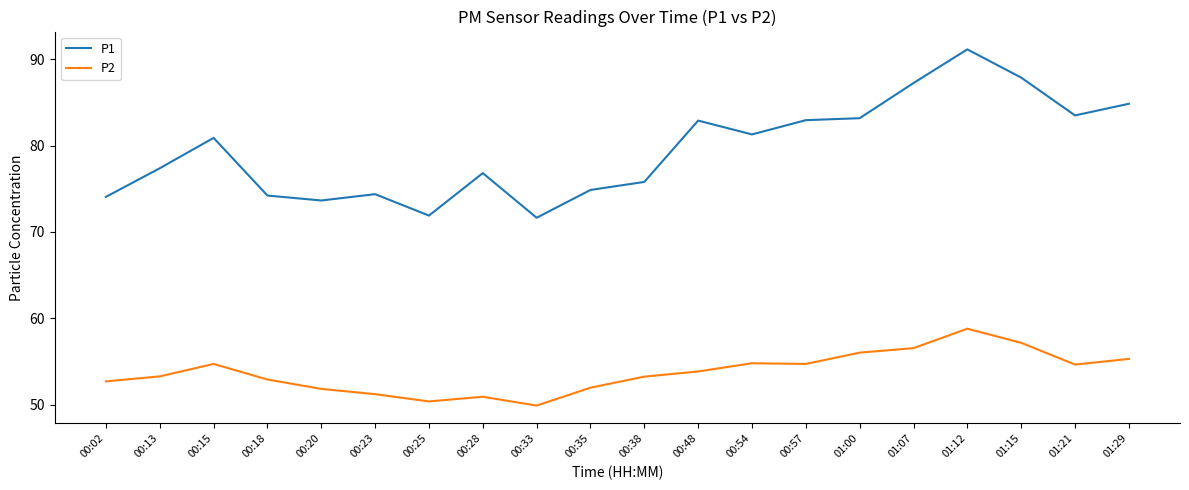

The value of P2 at 00:28 is 50.9. True or false?

True